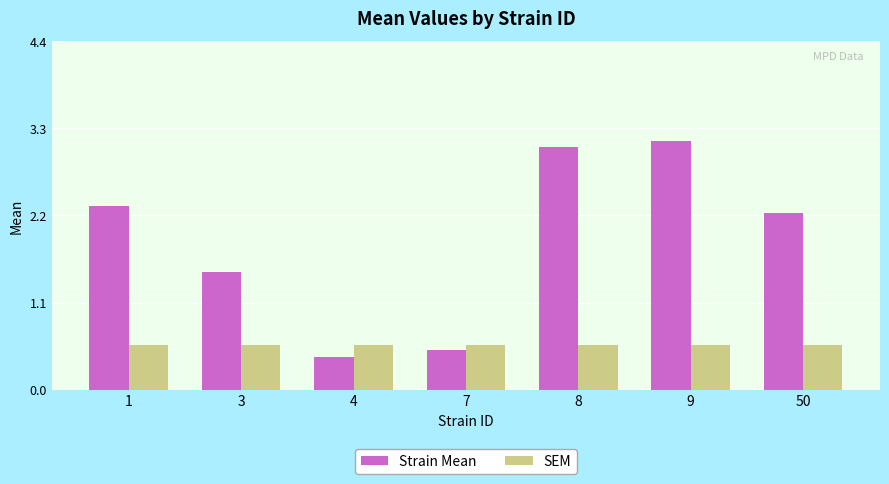

How many bars are there in each group?

2